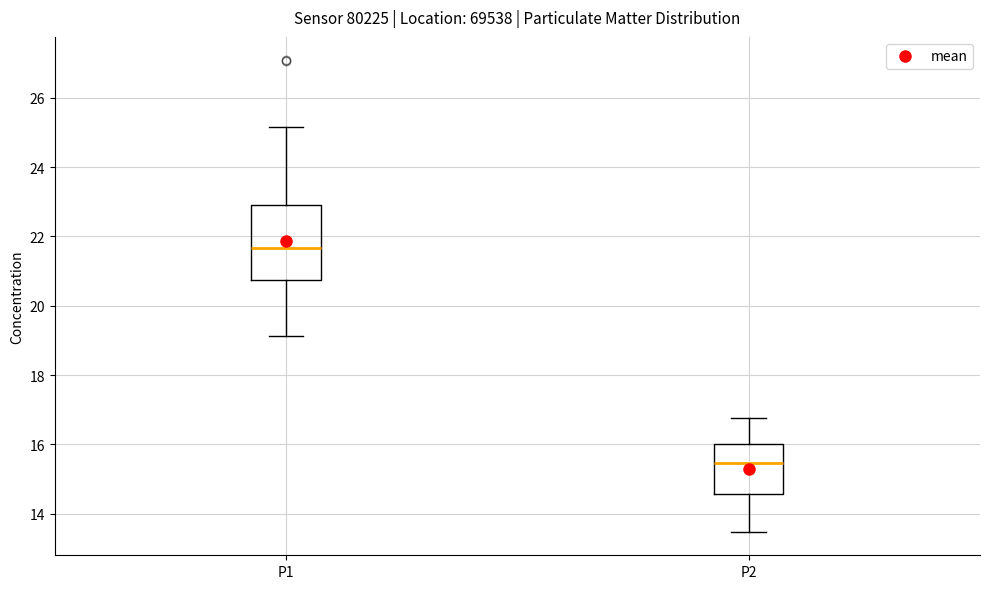

Which box's median line is the lowest?

P2